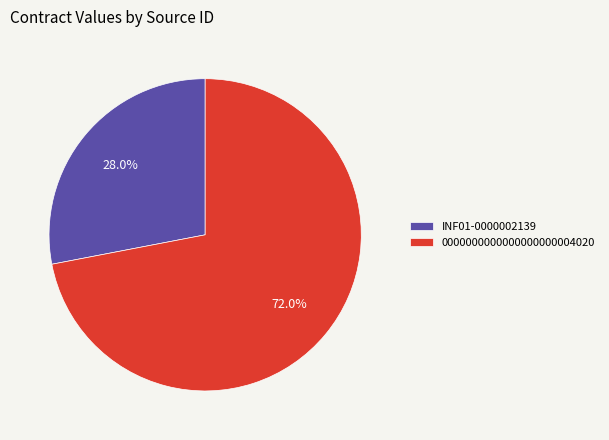

Does 0000000000000000000004020 represent more than half of the total?

Yes